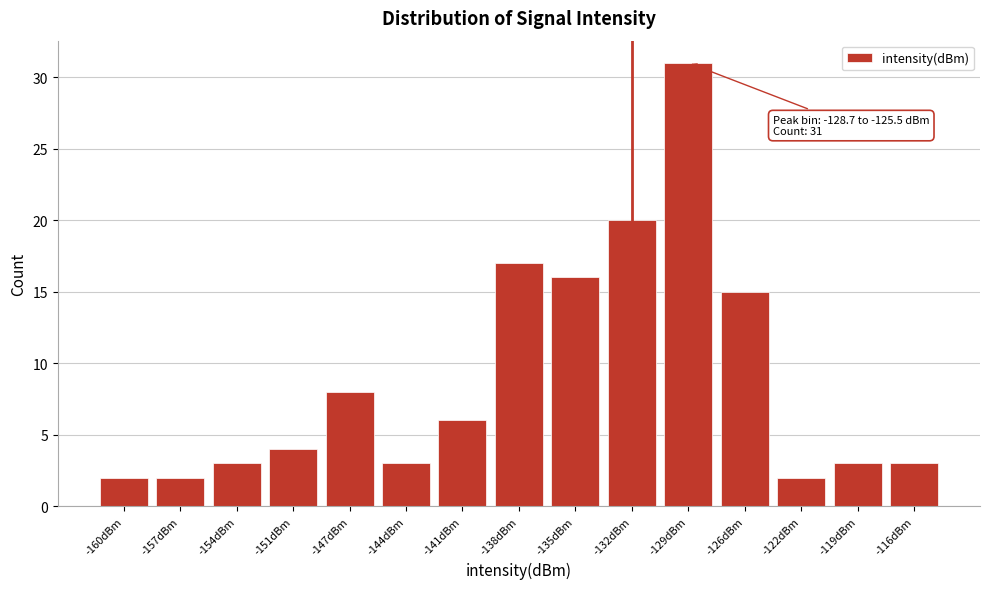

Reading left to right, what are all the values shown in this chart?

-160dBm=2	-157dBm=2	-154dBm=3	-151dBm=4	-147dBm=8	-144dBm=3	-141dBm=6	-138dBm=17	-135dBm=16	-132dBm=20	-129dBm=31	-126dBm=15	-122dBm=2	-119dBm=3	-116dBm=3